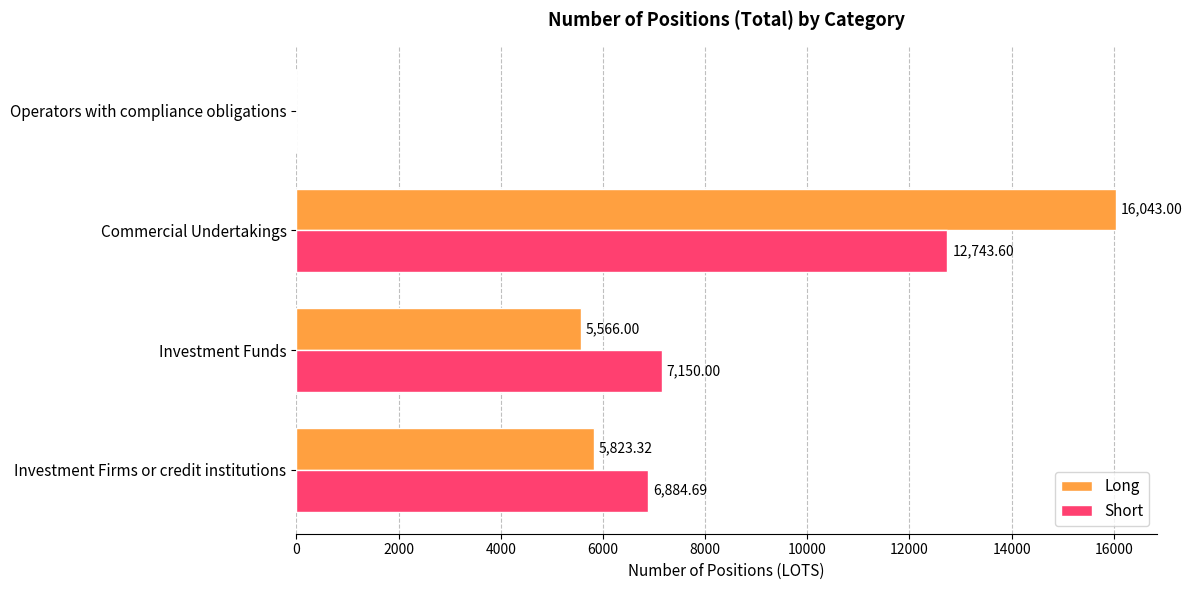

What is the sum of the Long values at Operators with compliance obligations and Investment Firms or credit institutions?

5823.3